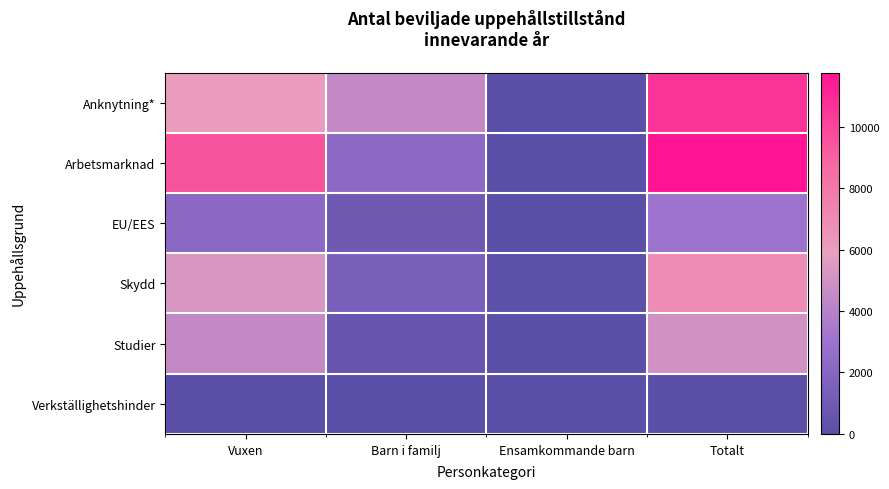

Which series has the widest spread of values?

Arbetsmarknad